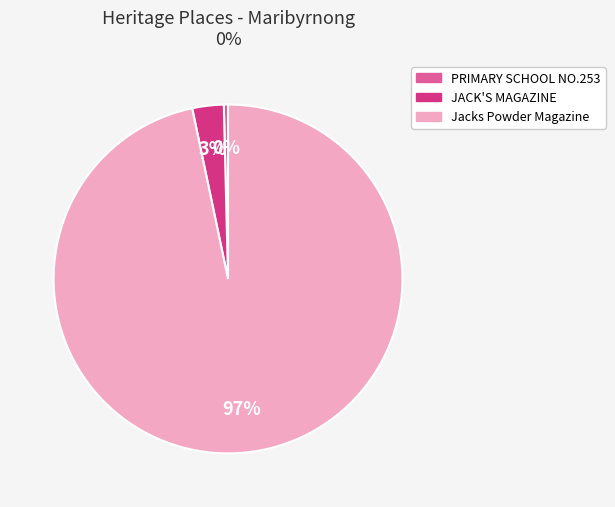

Is the sum of Jacks Powder Magazine and PRIMARY SCHOOL NO.253 greater than half?

Yes